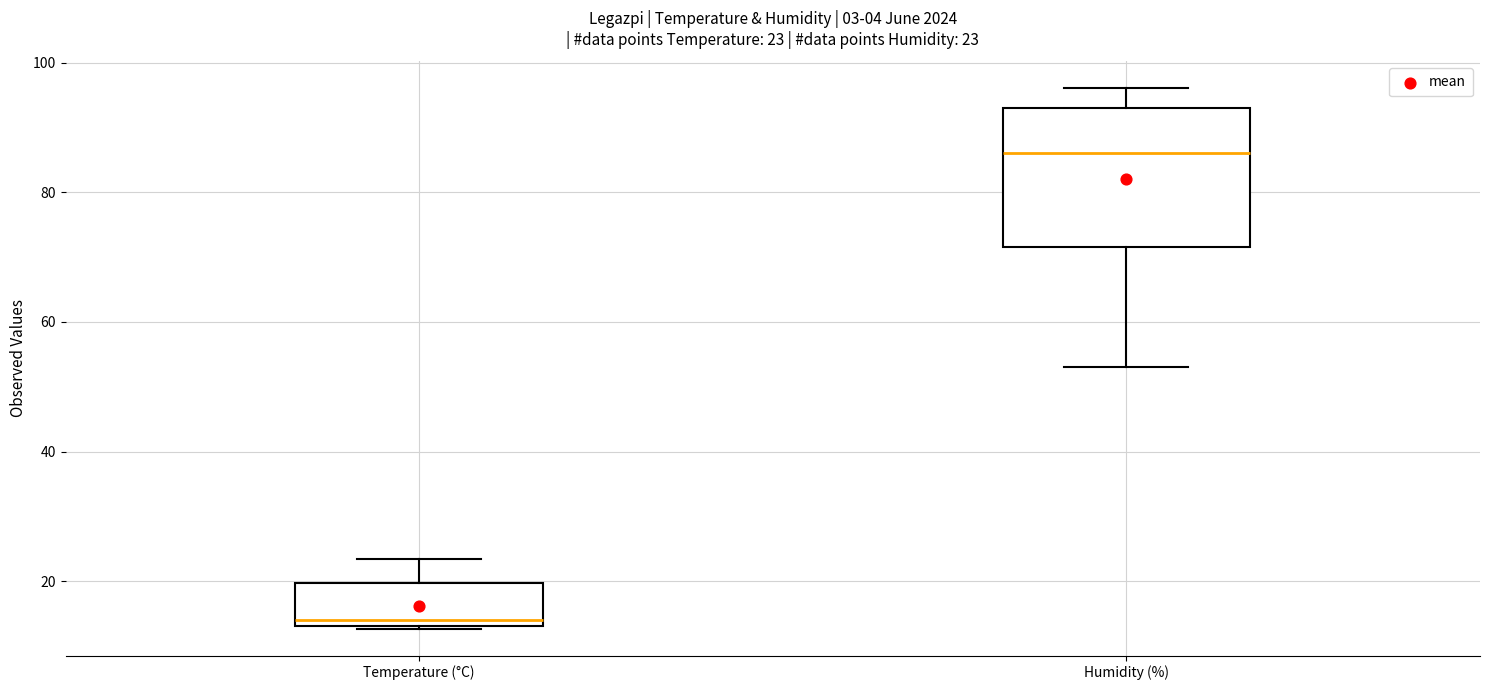

Comparing the boxes themselves (not the whiskers), which one is the tallest?

Humidity (%)